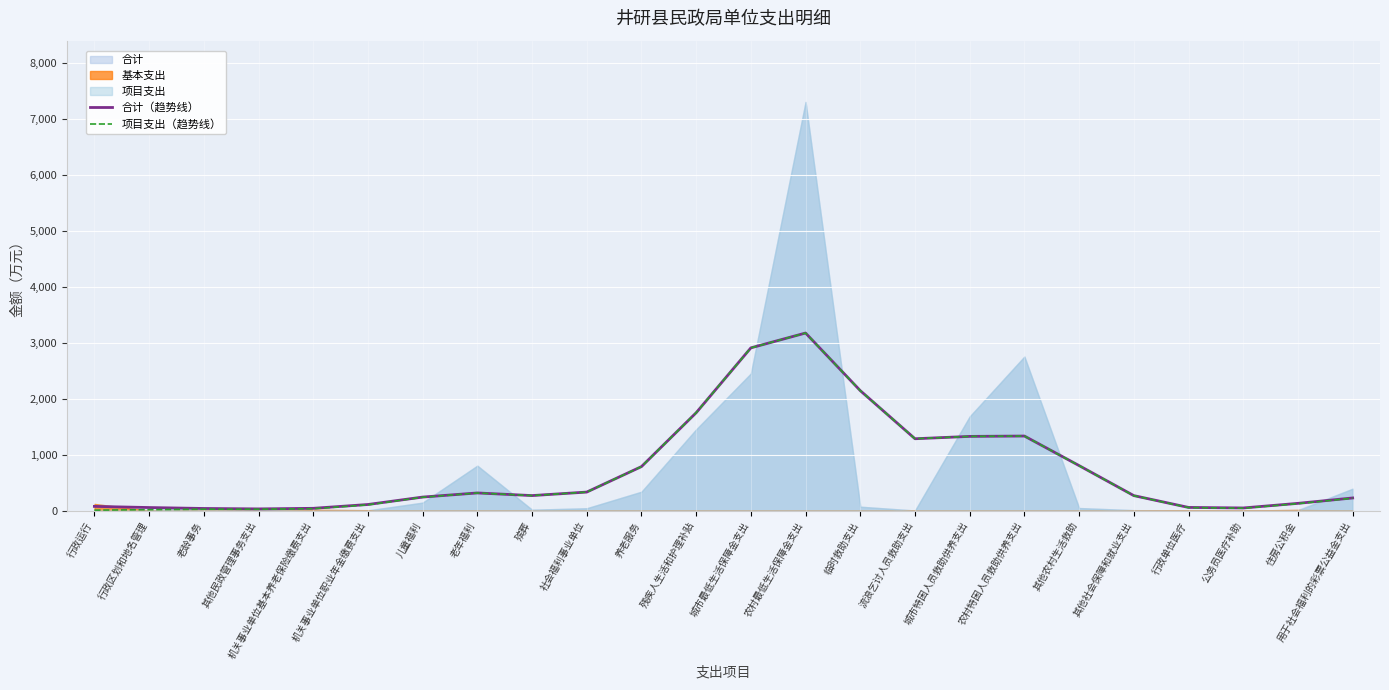

True or false: 项目支出（趋势线） has a value of 803.8 at 其他农村生活救助.

True